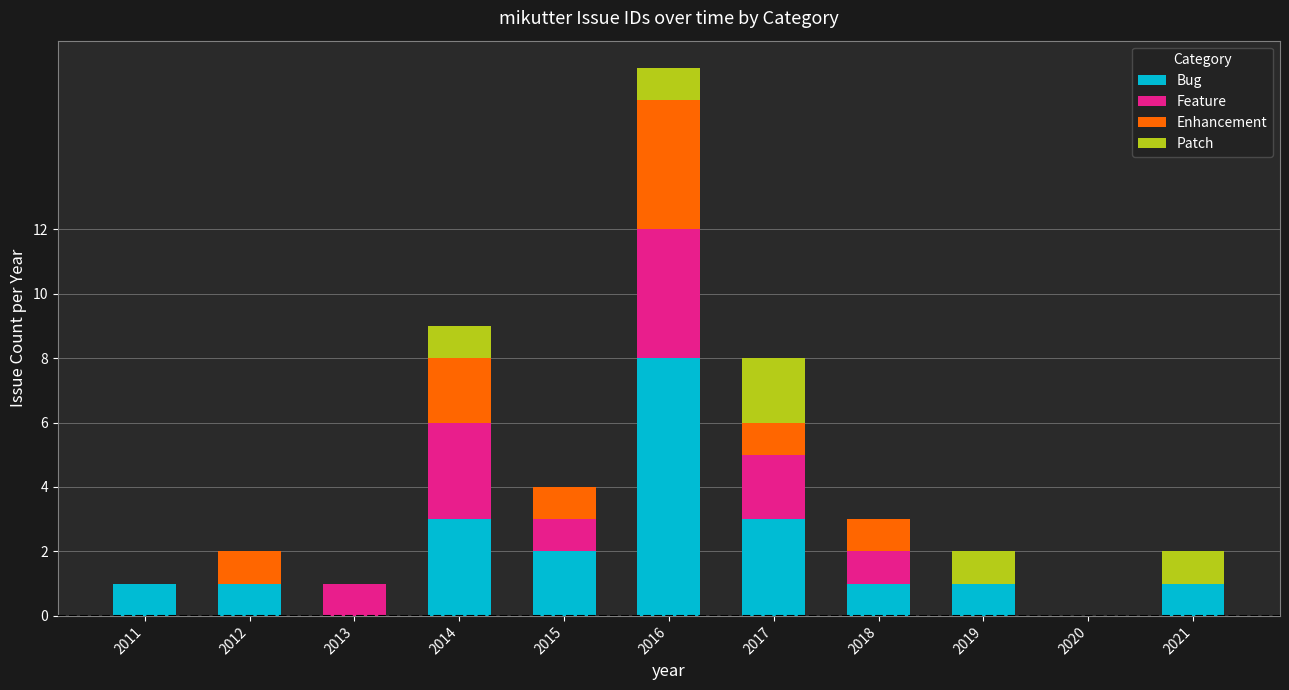

What is the total value across all series at 2017?

8